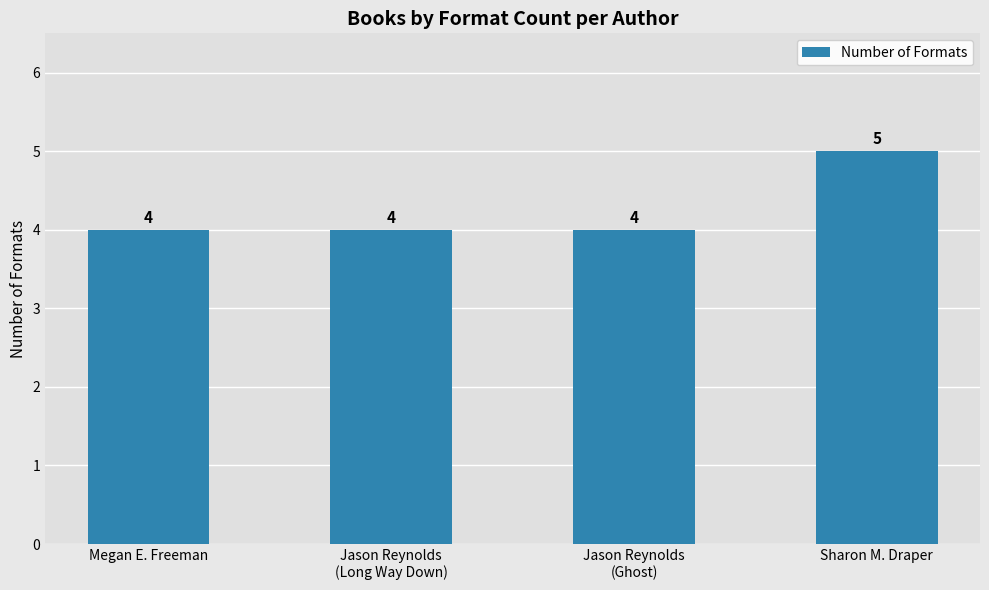

Is it true that the value at Sharon M. Draper is 5?

True